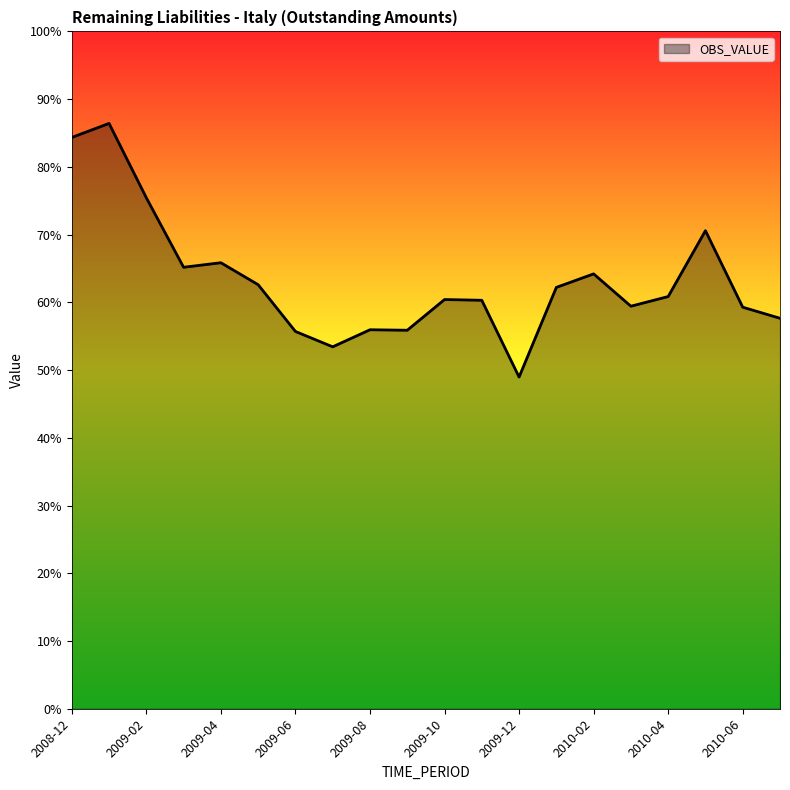

Does the chart have visible grid lines?

No